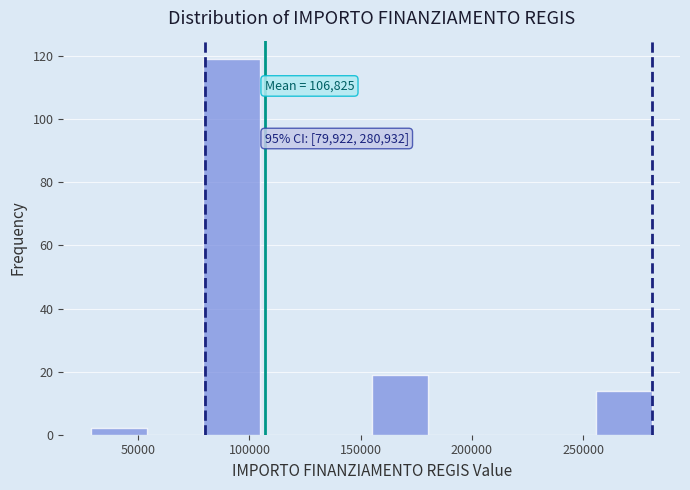

Which range on the x-axis has the tallest bar?

80000 to 105000